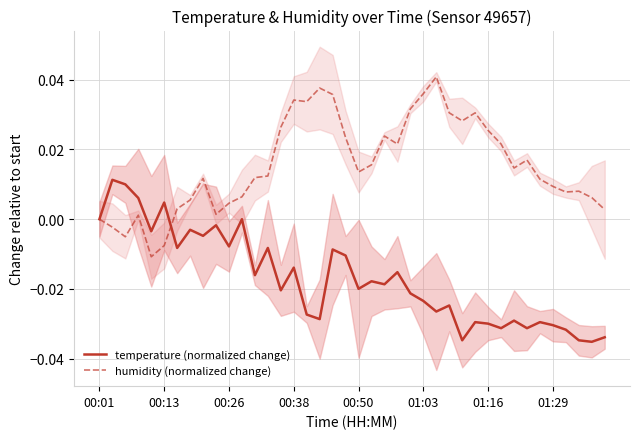

What are all the series names shown in the legend?

temperature (normalized change), humidity (normalized change)